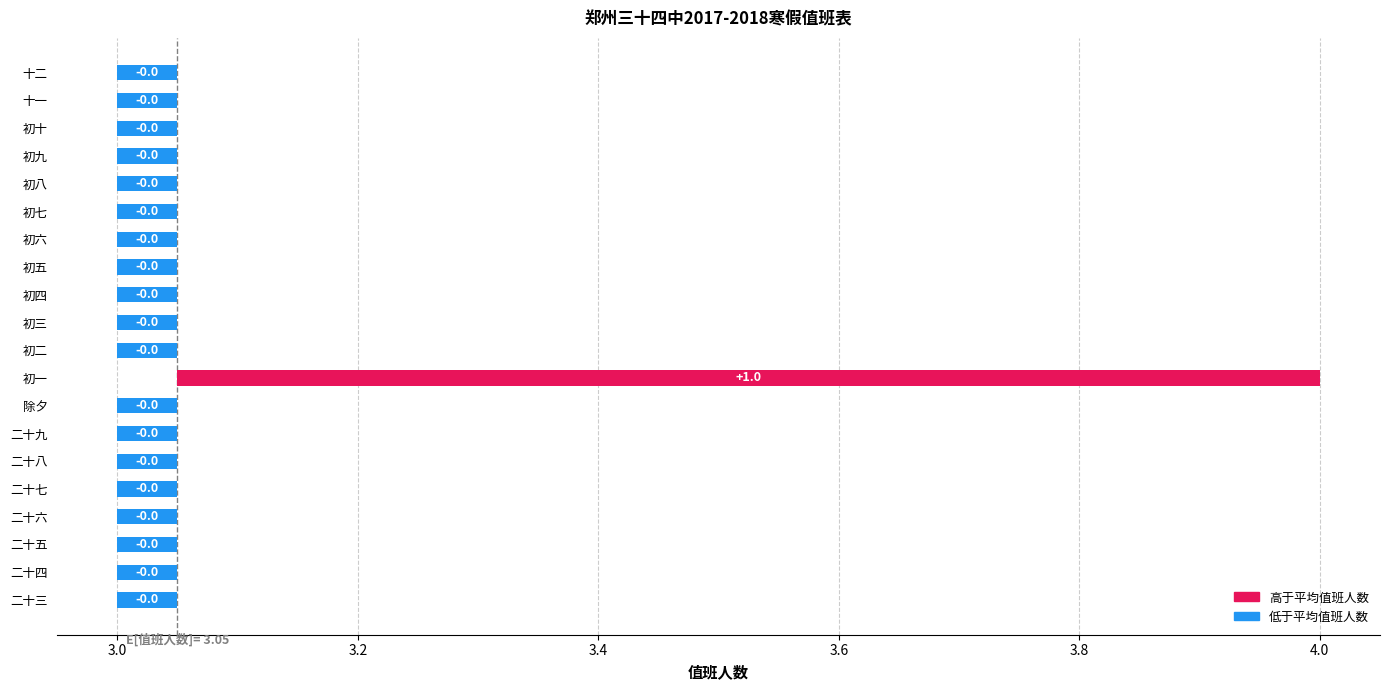

Count the number of categories in the chart.

20